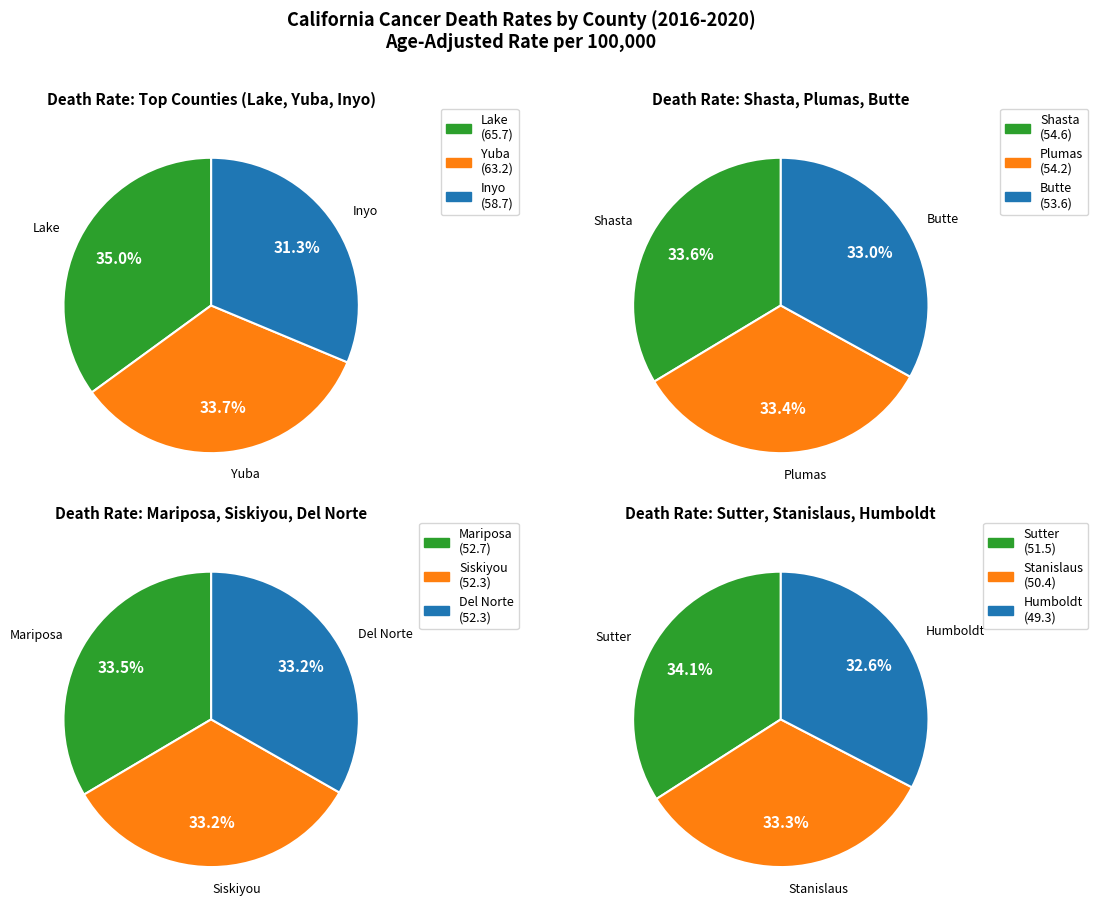

How many segments does this pie chart have?

12